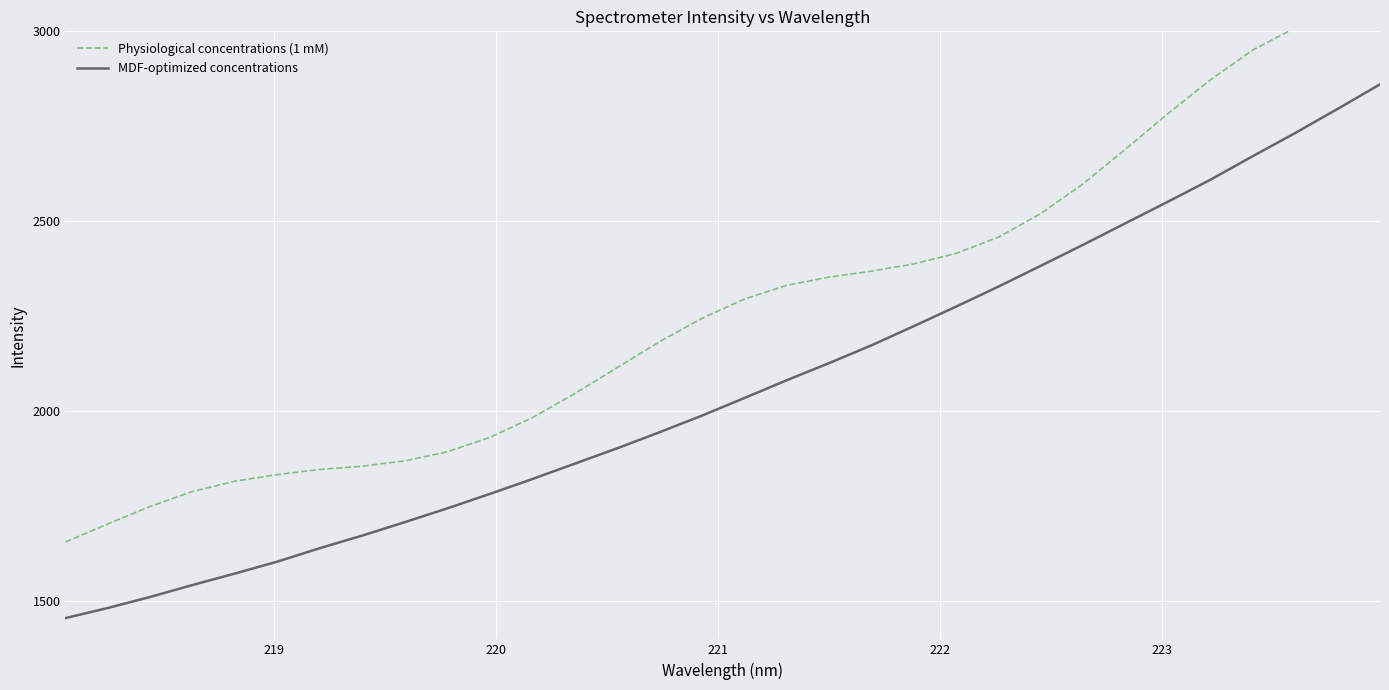

True or false: Physiological concentrations (1 mM) and MDF-optimized concentrations cross at least once.

False